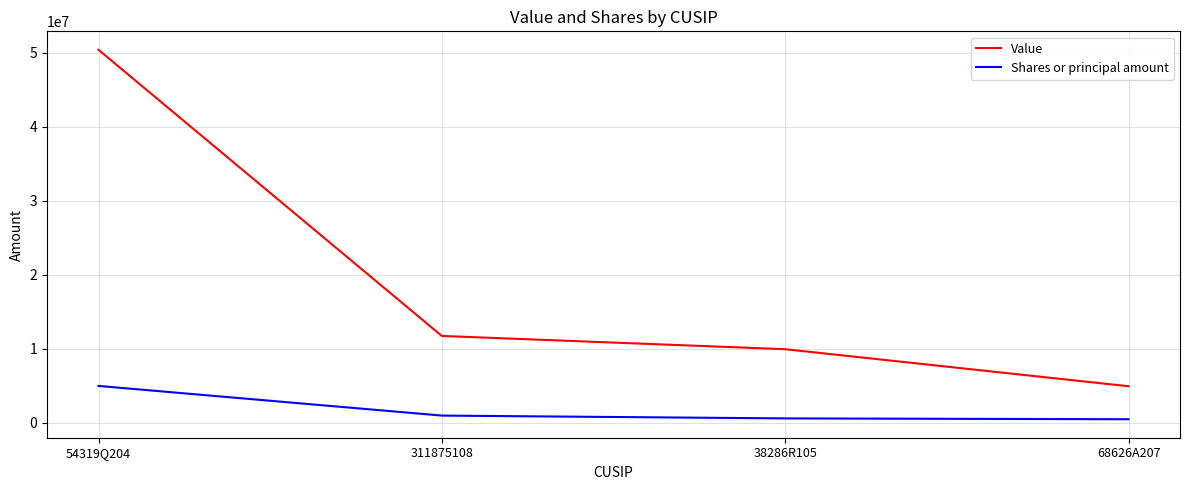

Is it true that Shares or principal amount equals 995000 at 311875108?

True